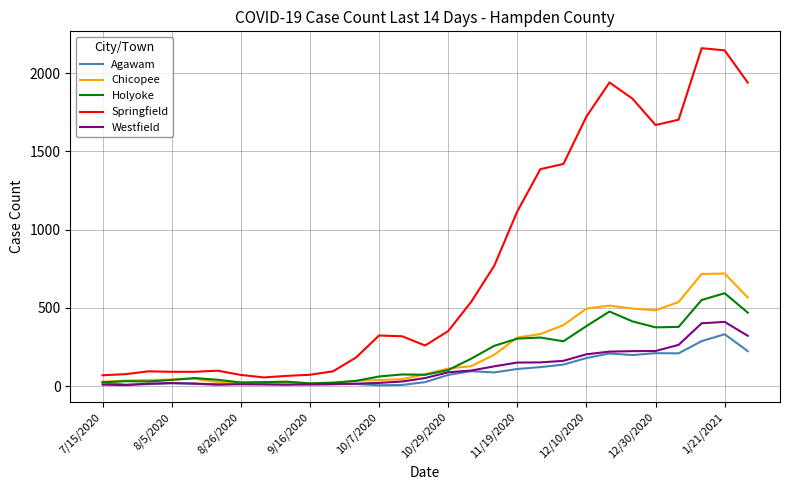

Which series has the largest total across all categories?

Springfield